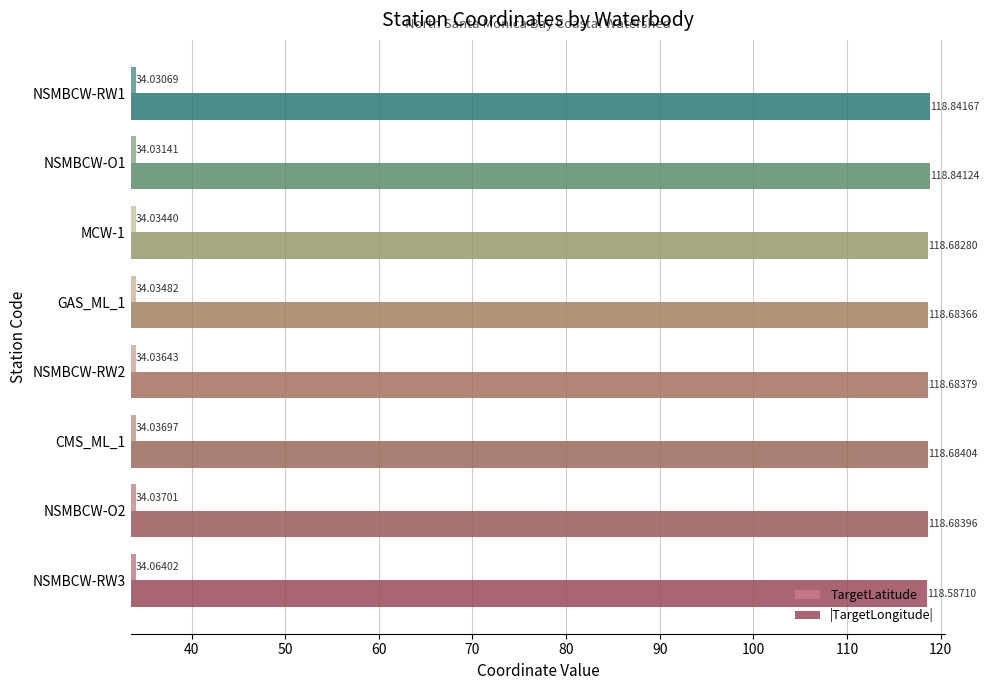

What is the sum of all |TargetLongitude| values?

949.7